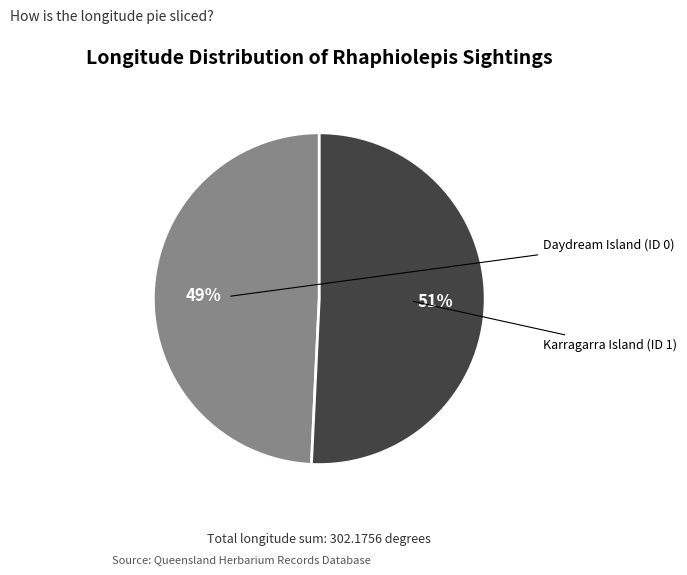

To the nearest percent, what is the average slice percentage?

50%